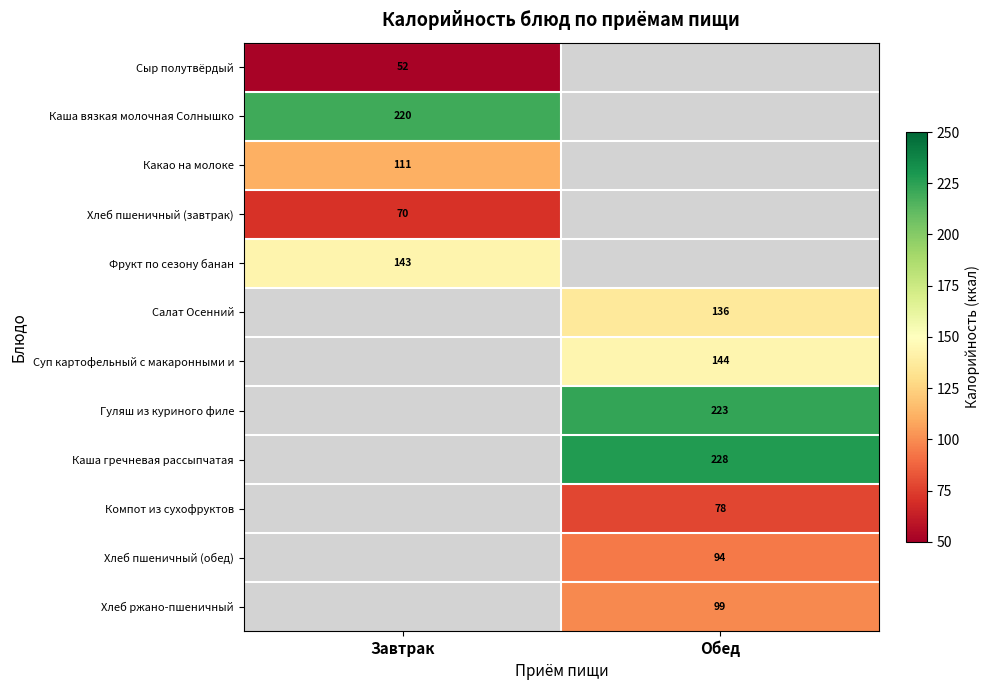

Is it true that Сыр полутвёрдый equals 22 at Завтрак?

False